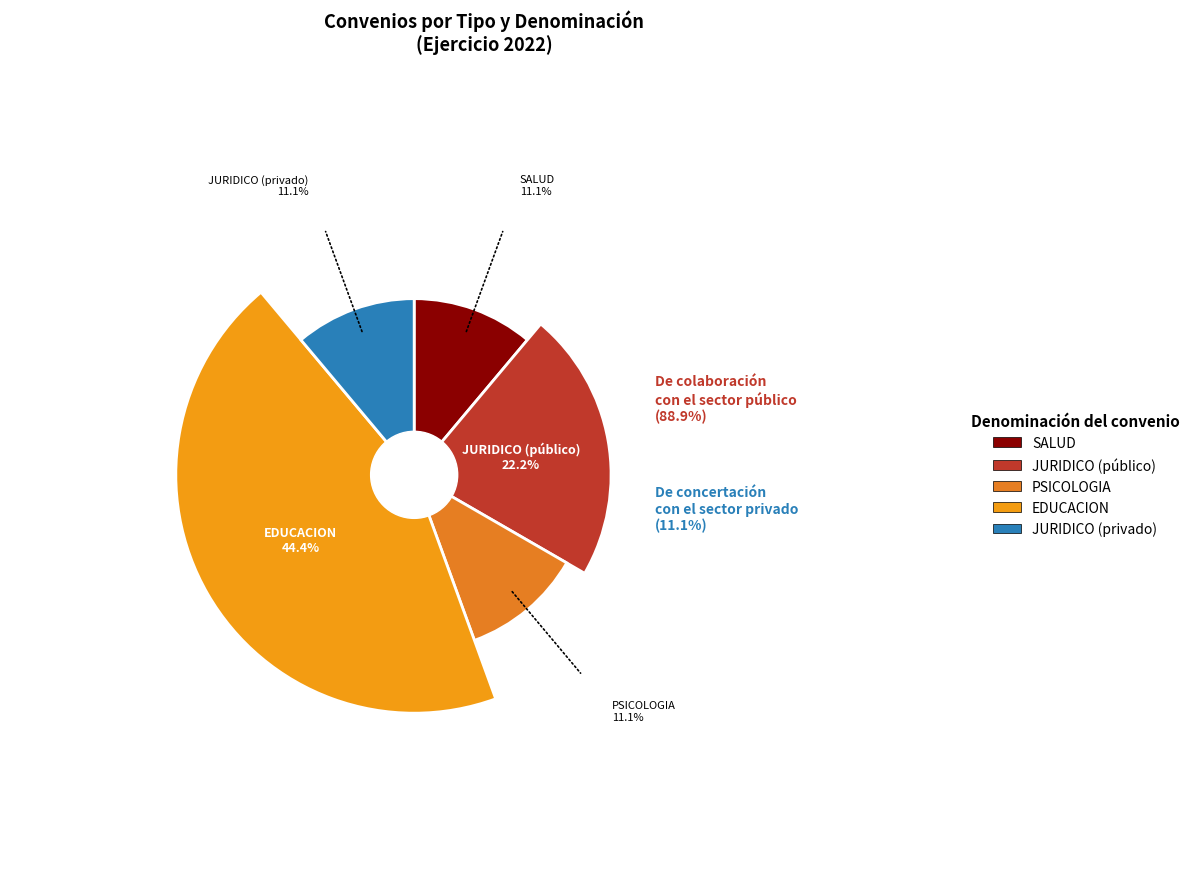

How many slices are in this pie chart?

2